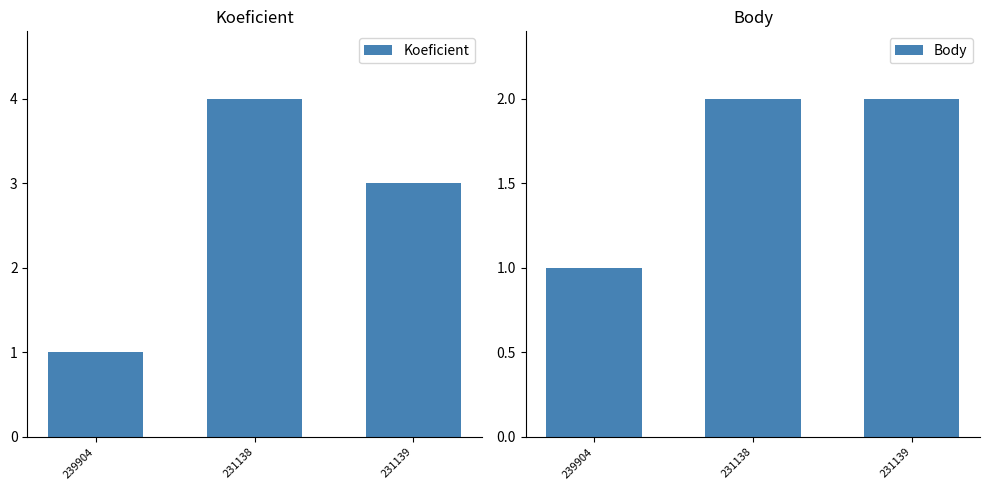

How many values in the Body series are below 2?

1